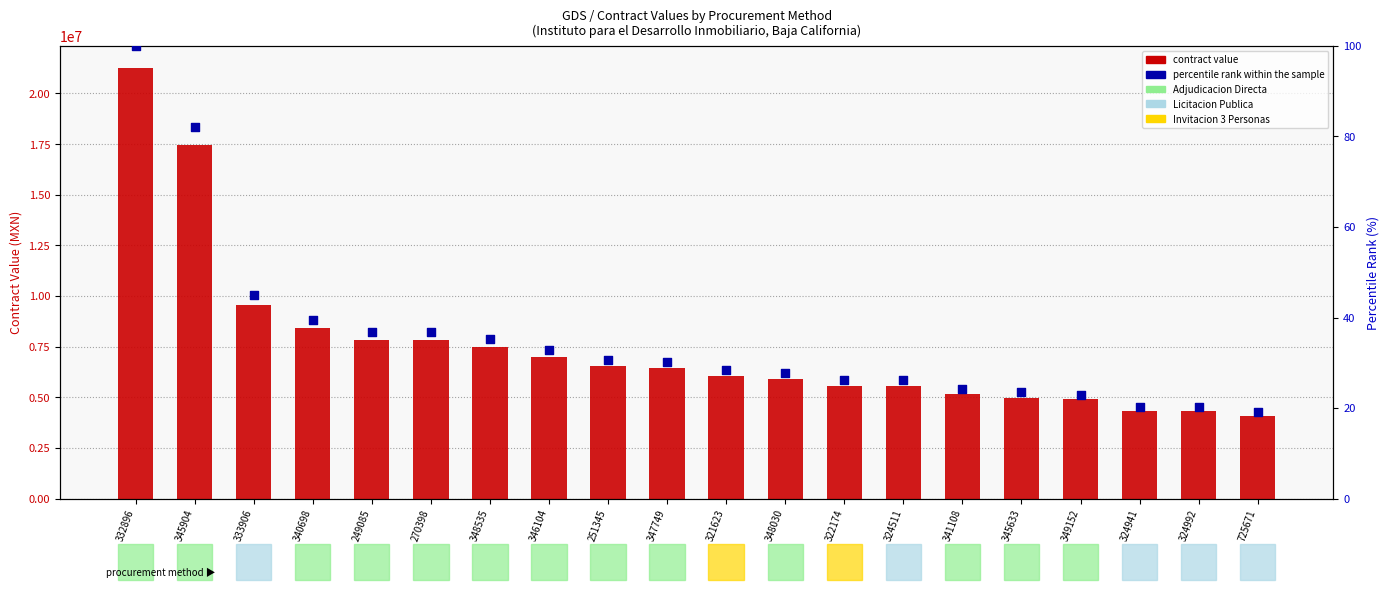

At which category is the sum across all series the highest?

332896